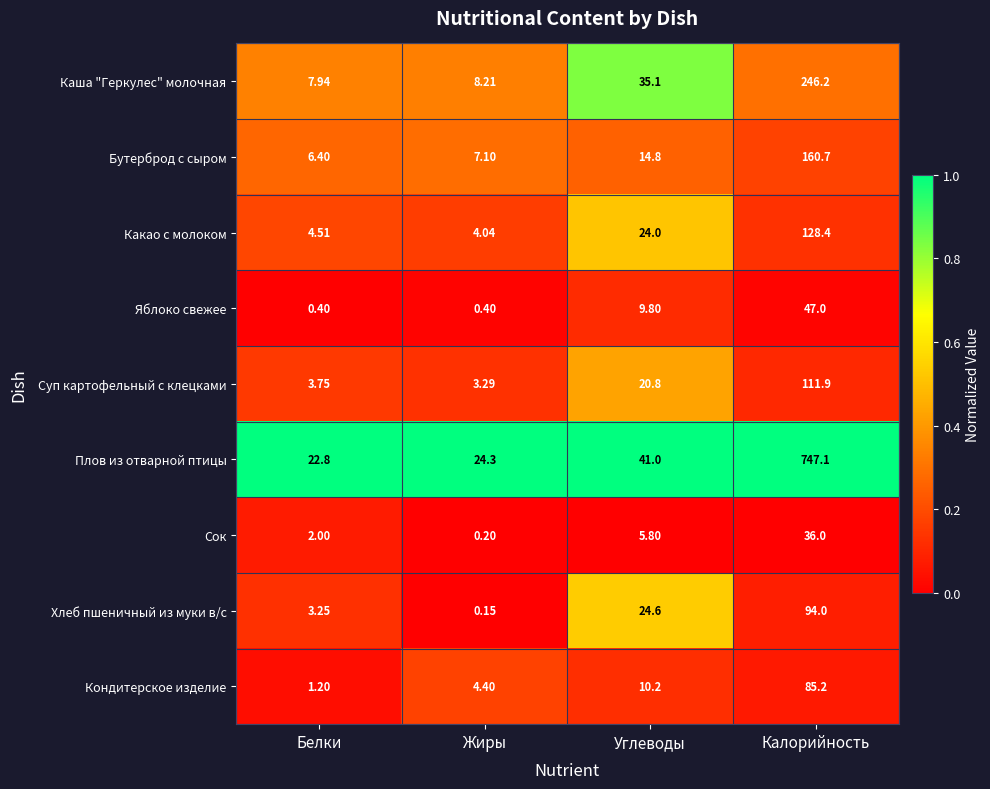

Rank the categories by Суп картофельный с клецками value from lowest to highest.

Жиры, Белки, Углеводы, Калорийность